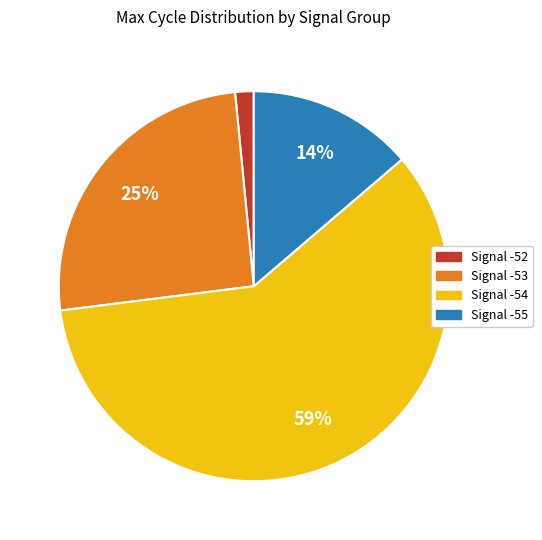

Is there a majority slice in this chart?

Yes